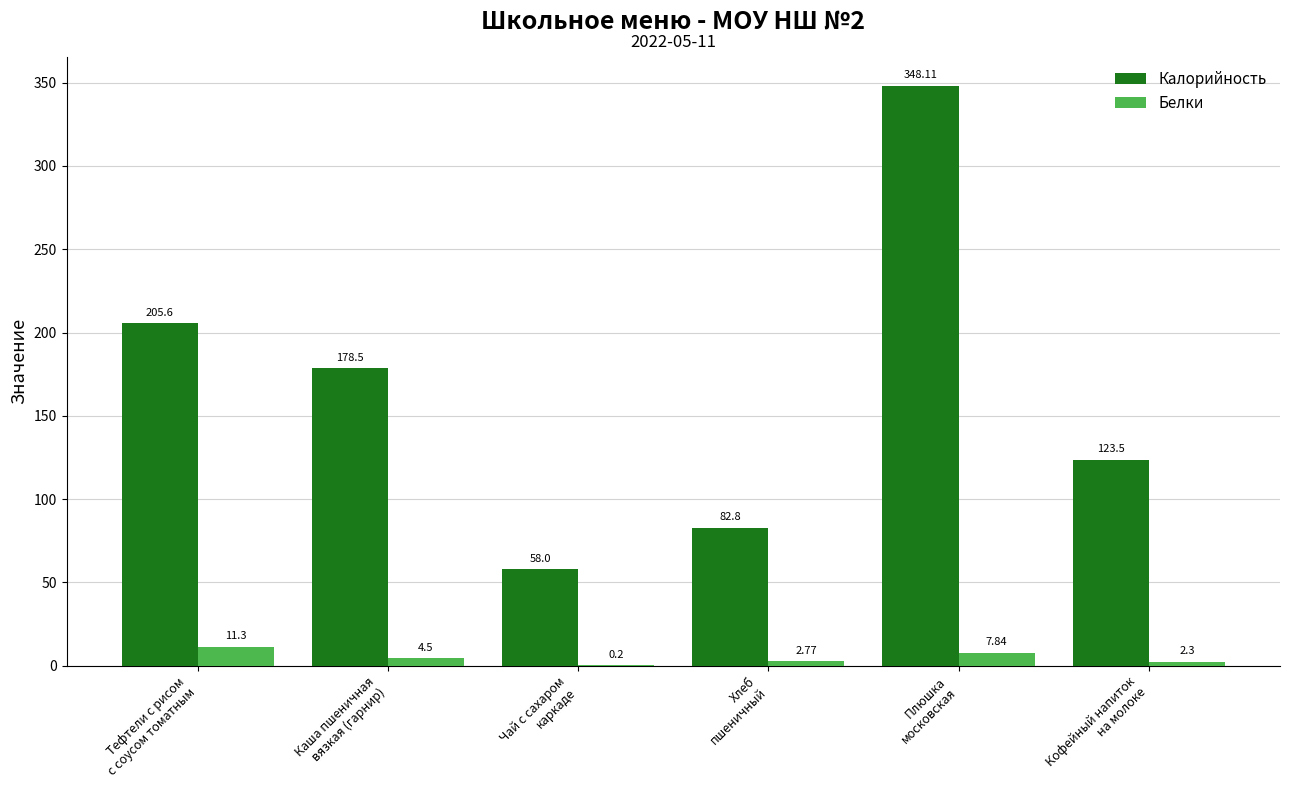

Is it true that Калорийность equals 58.0 at Чай с сахаром
каркаде?

True